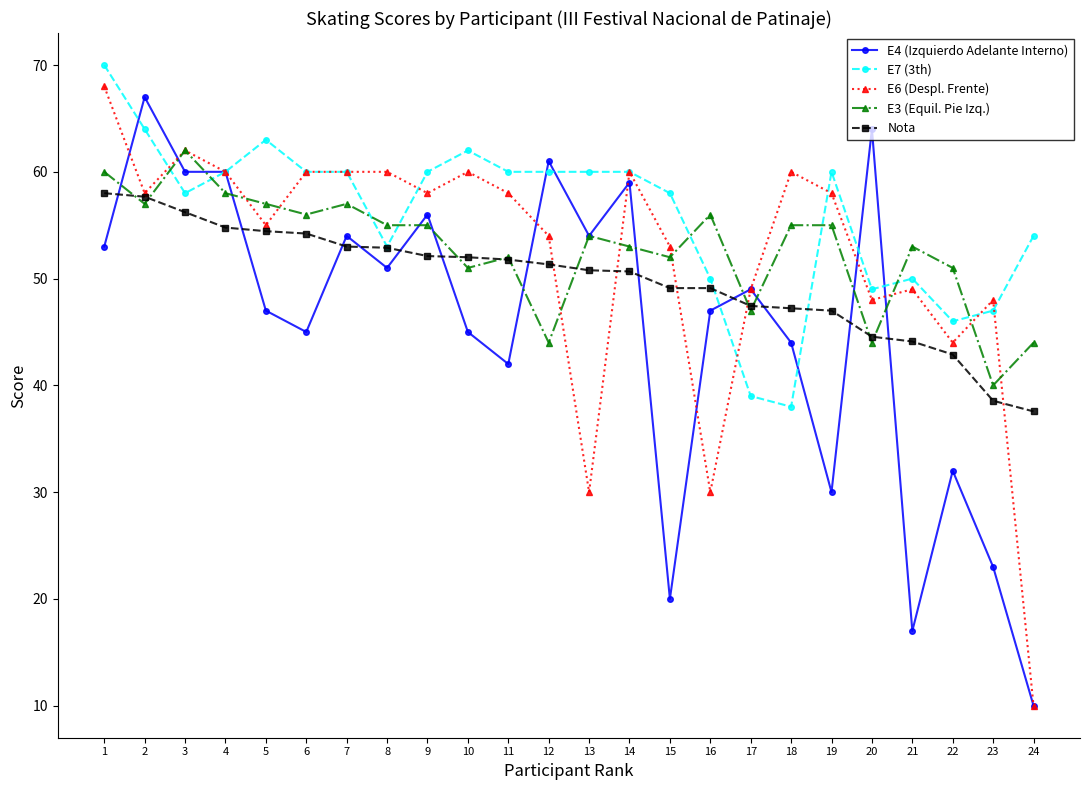

What is the spread (max minus min) of values at 23?

25.0